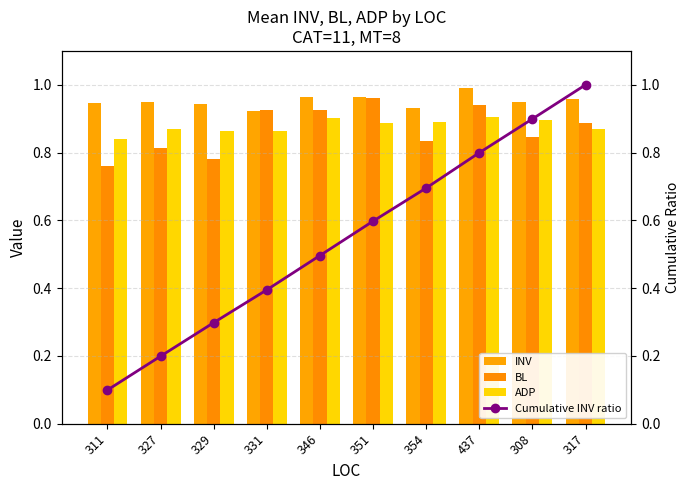

What is the minimum value shown in the chart?

0.1